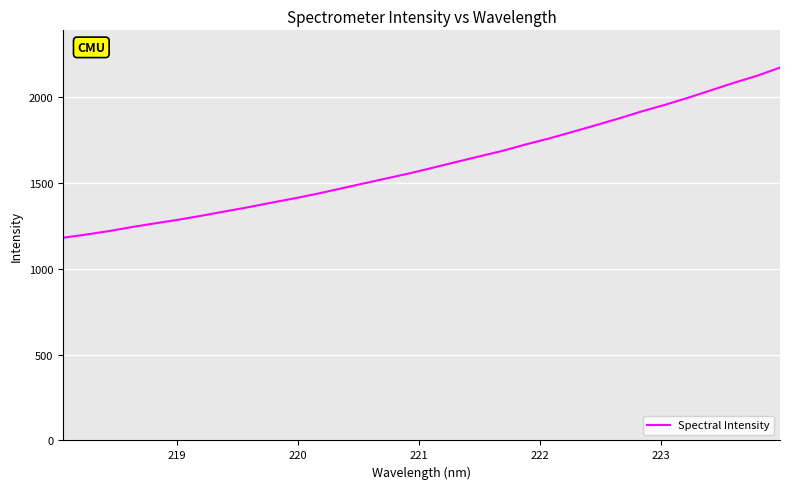

What is the greatest value displayed?

2171.1